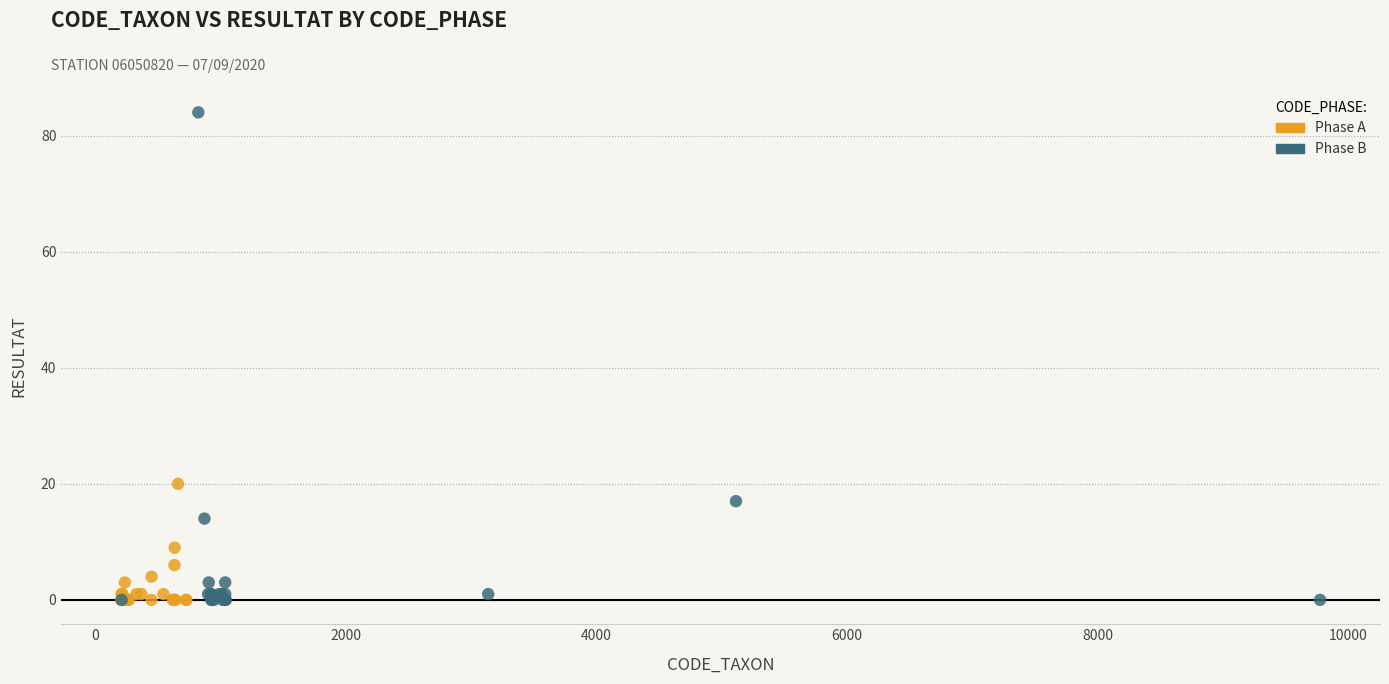

Which series has the largest Y range (max minus min)?

Phase B